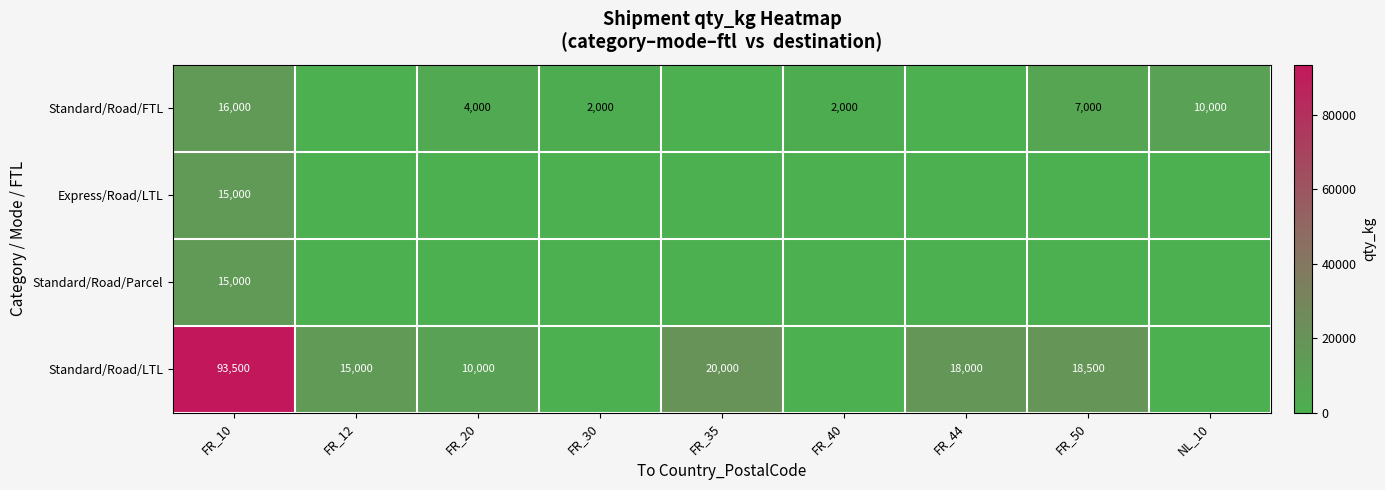

What is the total value across all series at FR_10?

139500